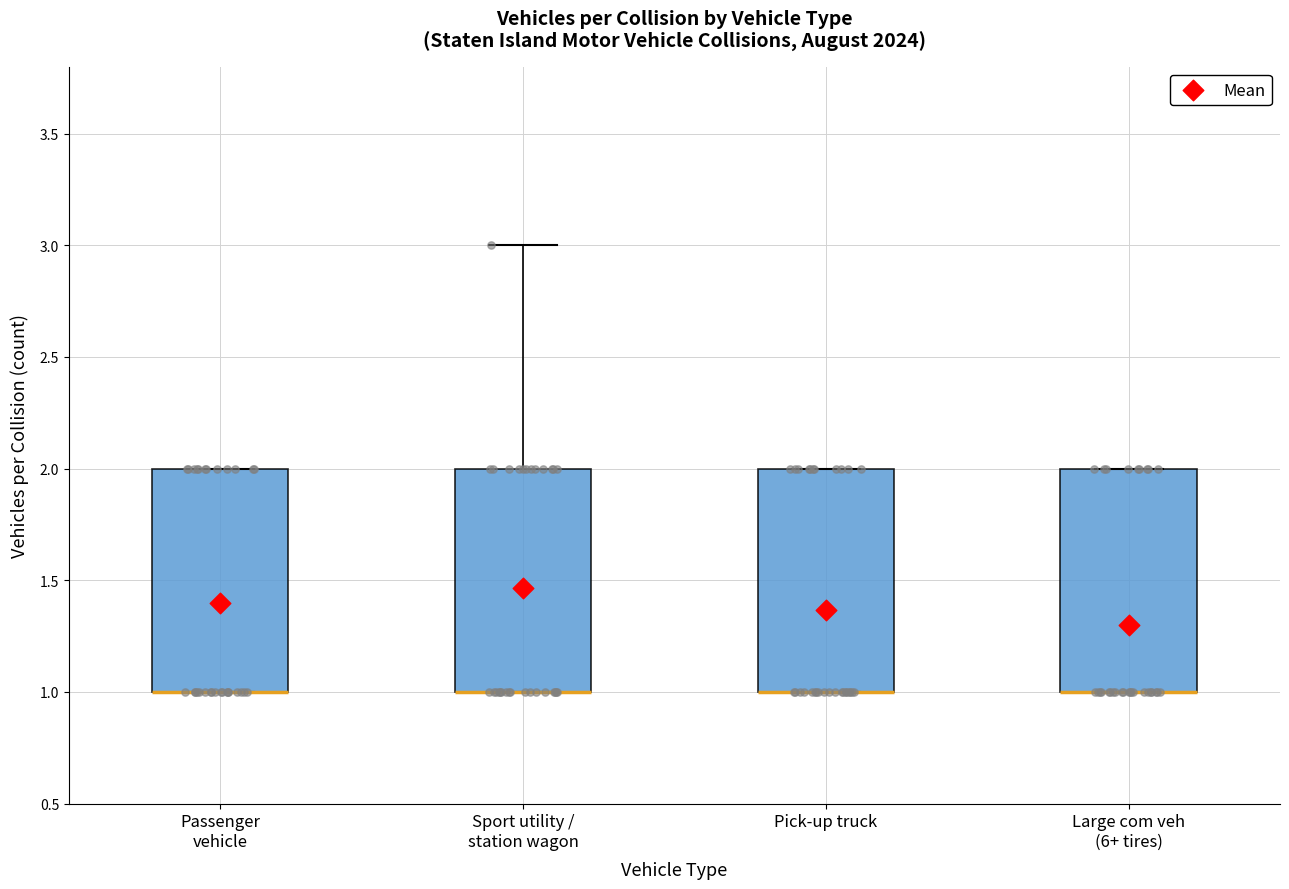

Reading left to right, transcribe this box plot: for each box, give where its median line is, the range the box spans, and where its two whiskers end, as read against the y-axis. The values are not printed on the chart, so give them approximately, as read against the axis.

Passenger vehicle: median 1 (drawn on the box's lower edge), box 1 to 2, whiskers 1 to 2
Sport utility / station wagon: median 1 (drawn on the box's lower edge), box 1 to 2, whiskers 1 to 3
Pick-up truck: median 1 (drawn on the box's lower edge), box 1 to 2, whiskers 1 to 2
Large com veh (6+ tires): median 1 (drawn on the box's lower edge), box 1 to 2, whiskers 1 to 2